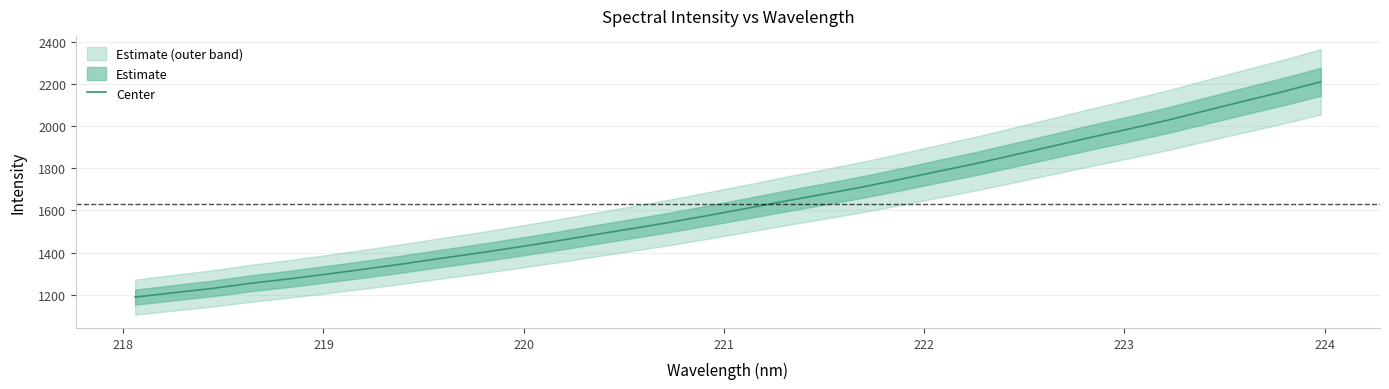

What is the average value?

1630.7